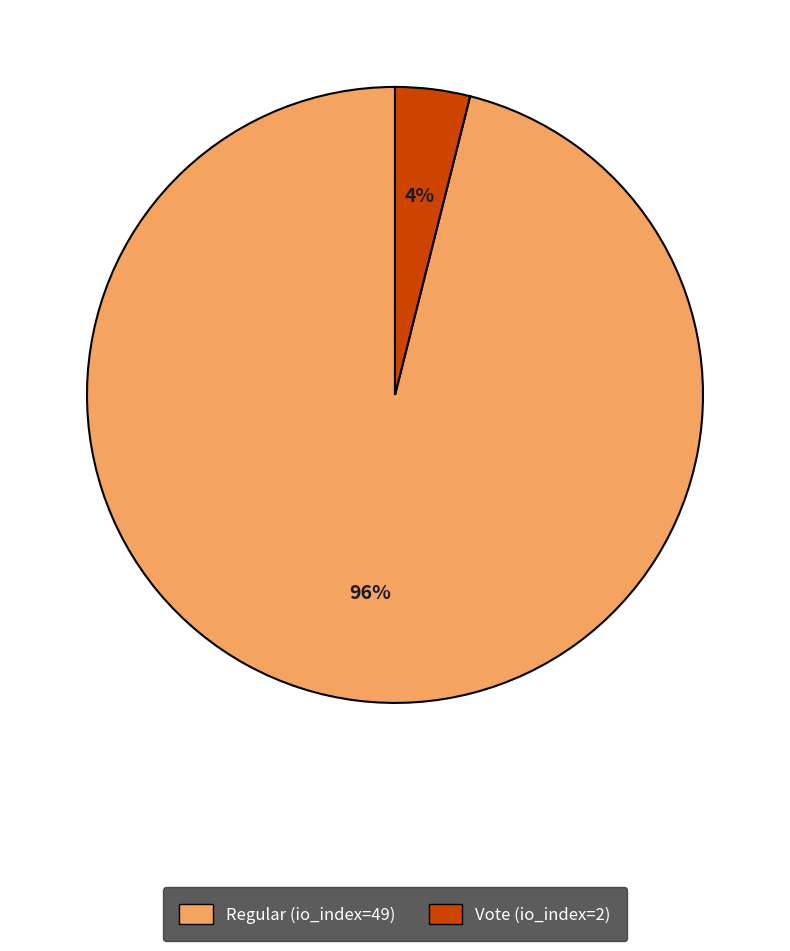

To the nearest percent, what percentage of the pie is Vote (io_index=2)?

4%